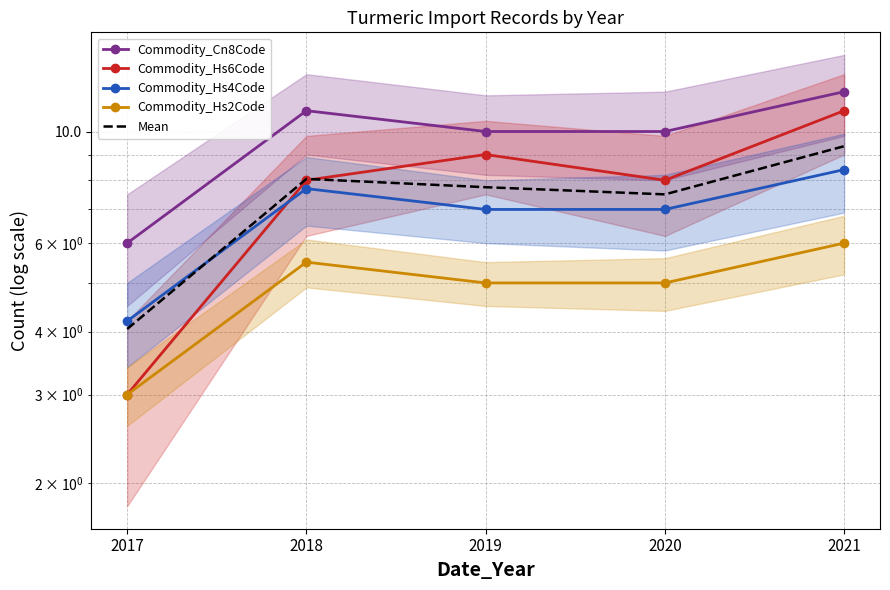

What is the difference between the second highest and second lowest values in the Mean series?

0.6